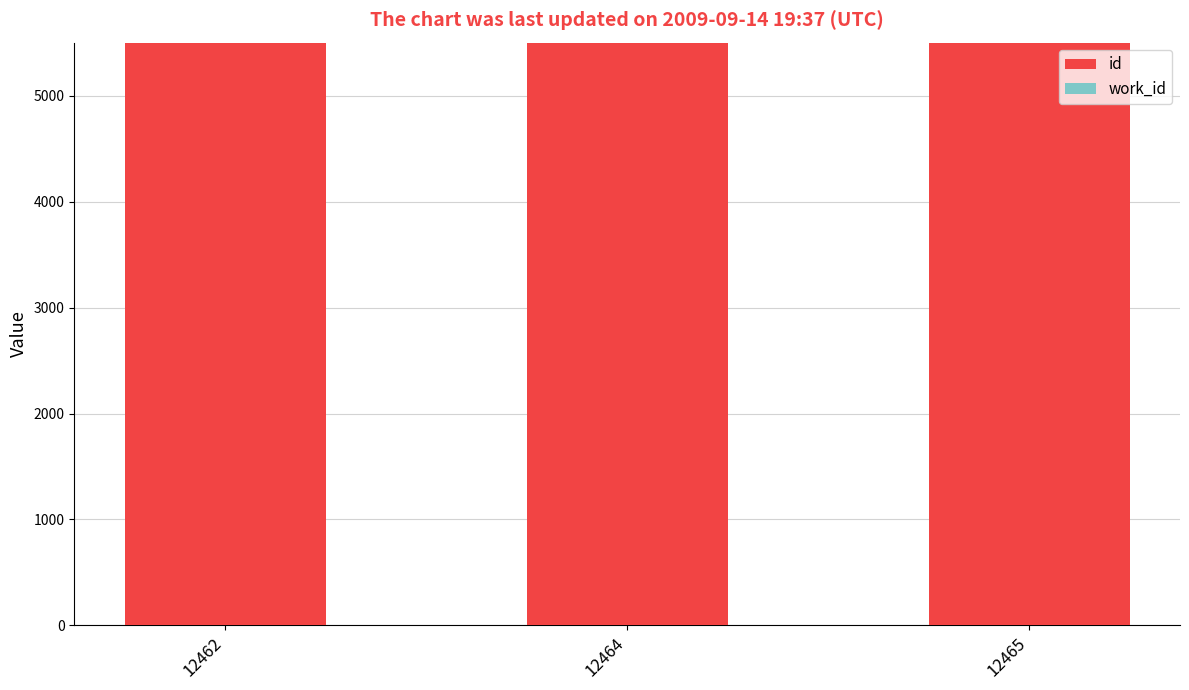

How many data points does each series have?

3